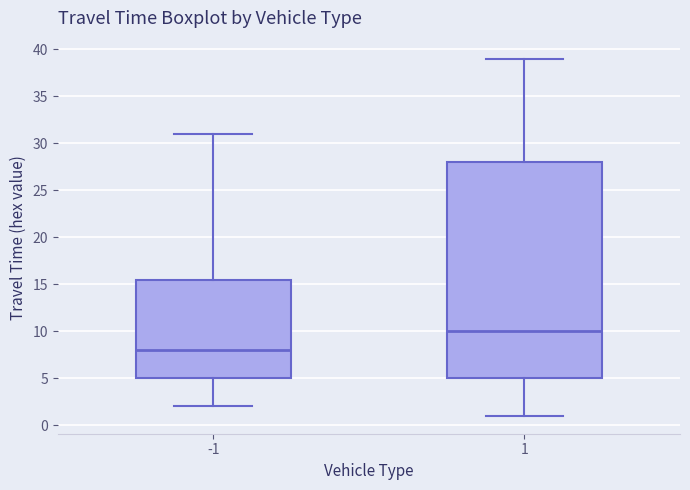

Where does the lower whisker of the box at x = -1 end on the y-axis? The values are not printed on the chart, so give them approximately, as read against the axis.

2.0